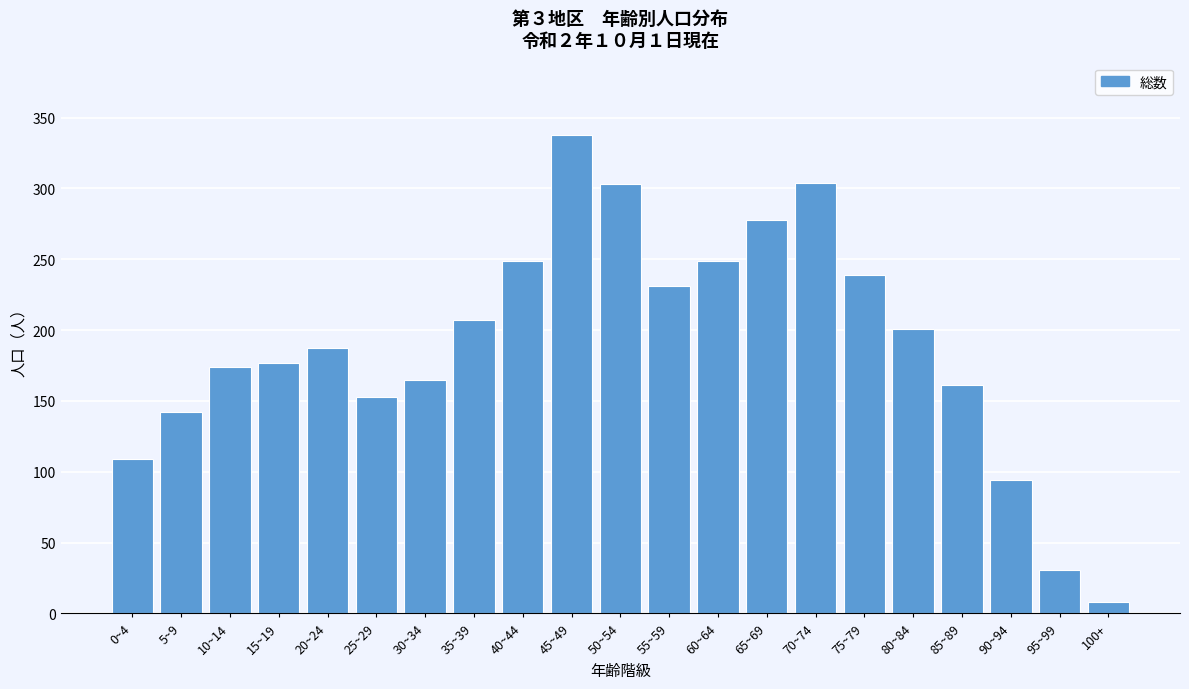

Which label corresponds to the smallest value in the chart?

100+